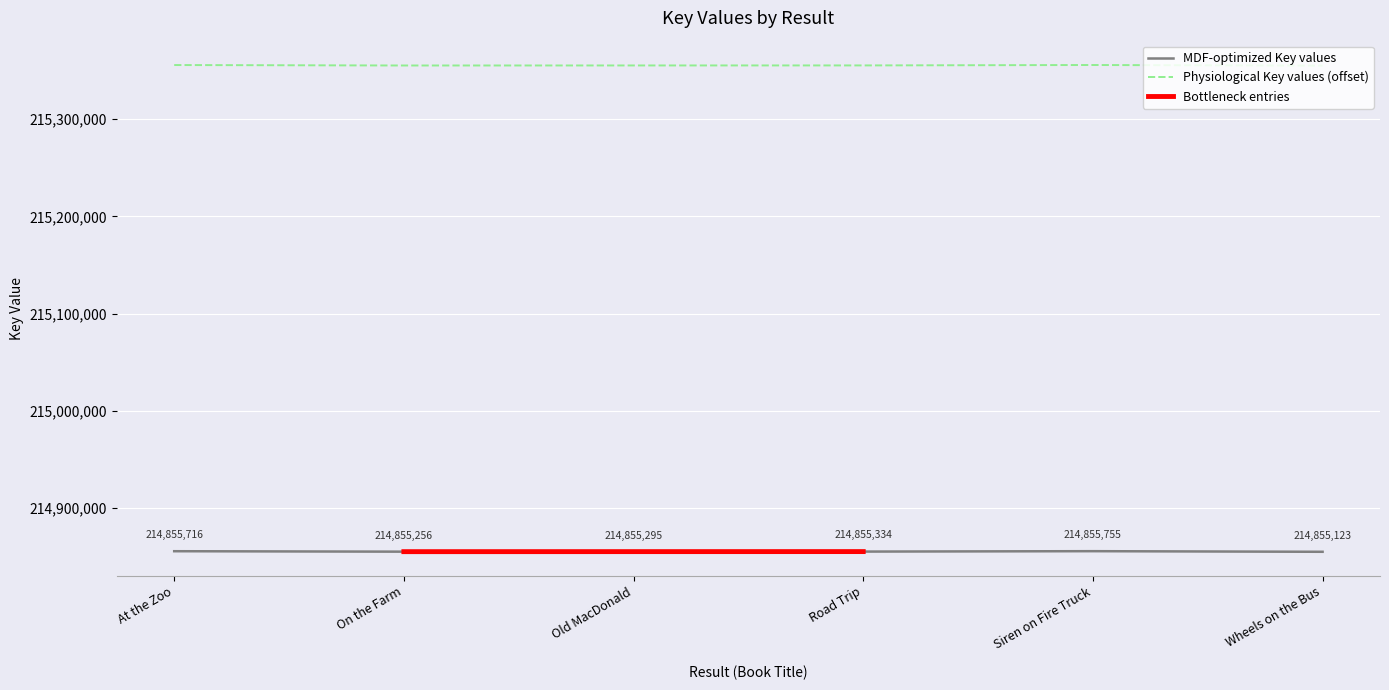

What is the sum of all values?

1289132479